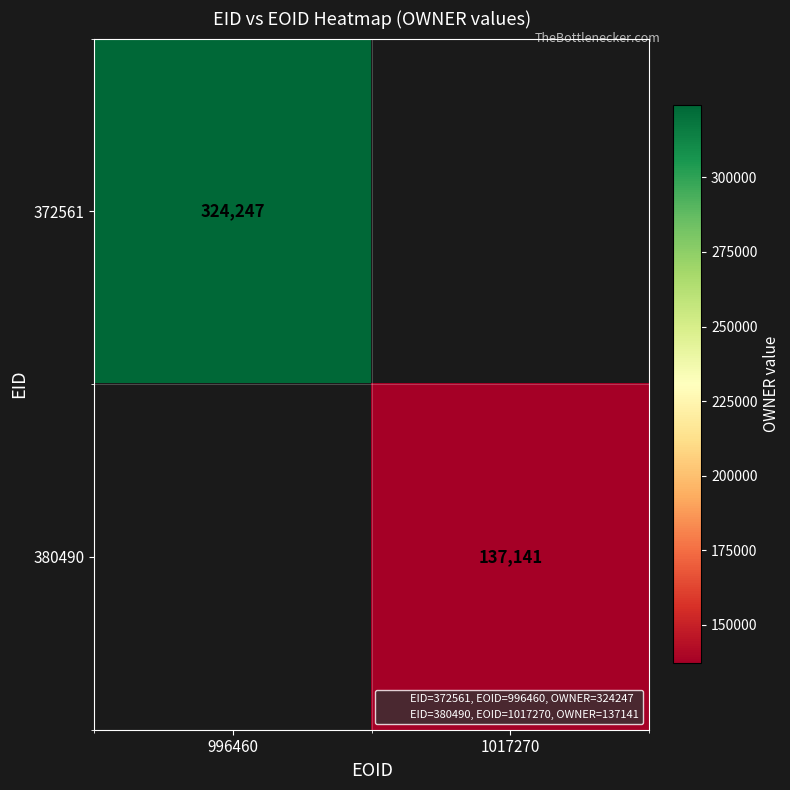

Is it true that 380490 equals 202258 at 1017270?

False